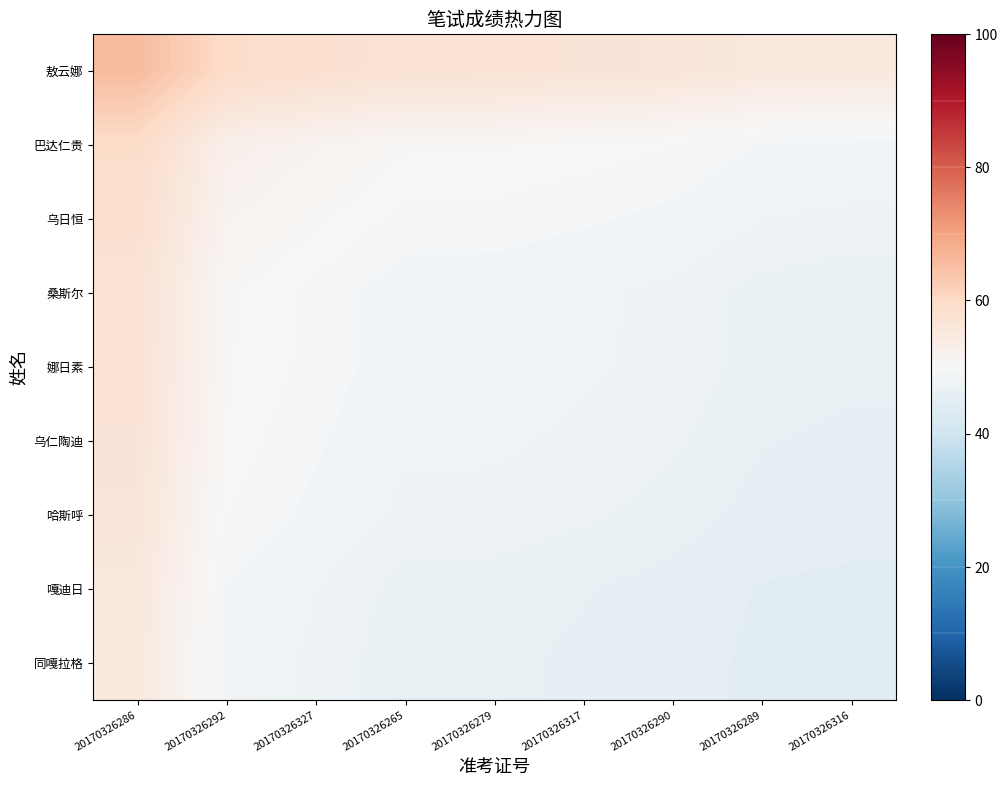

At how many categories does at least one series exceed 45?

9